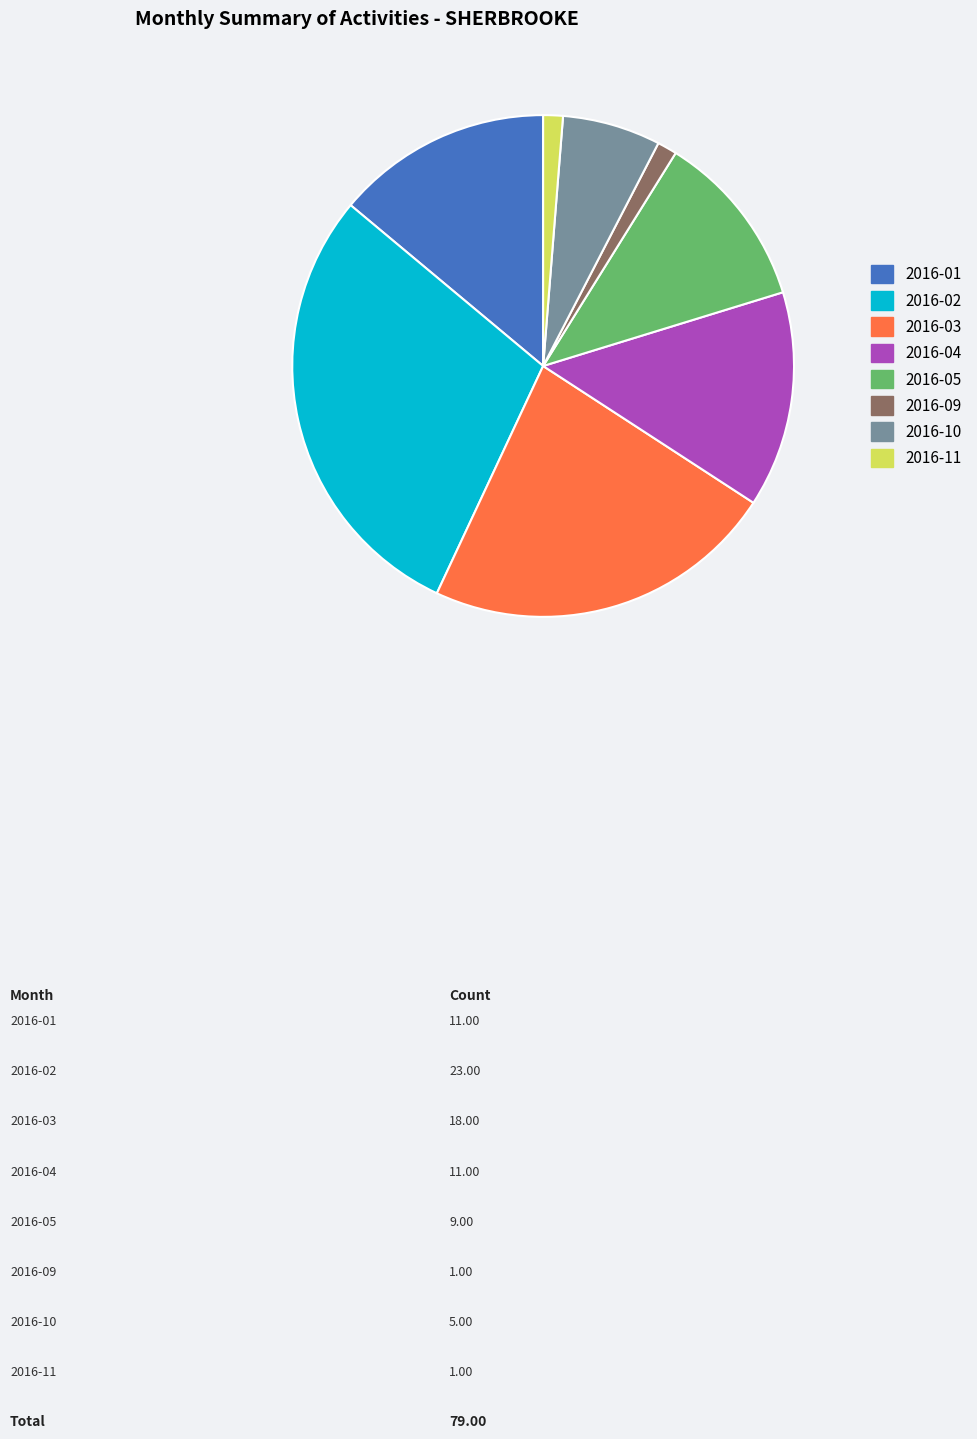

How many segments does this pie chart have?

8